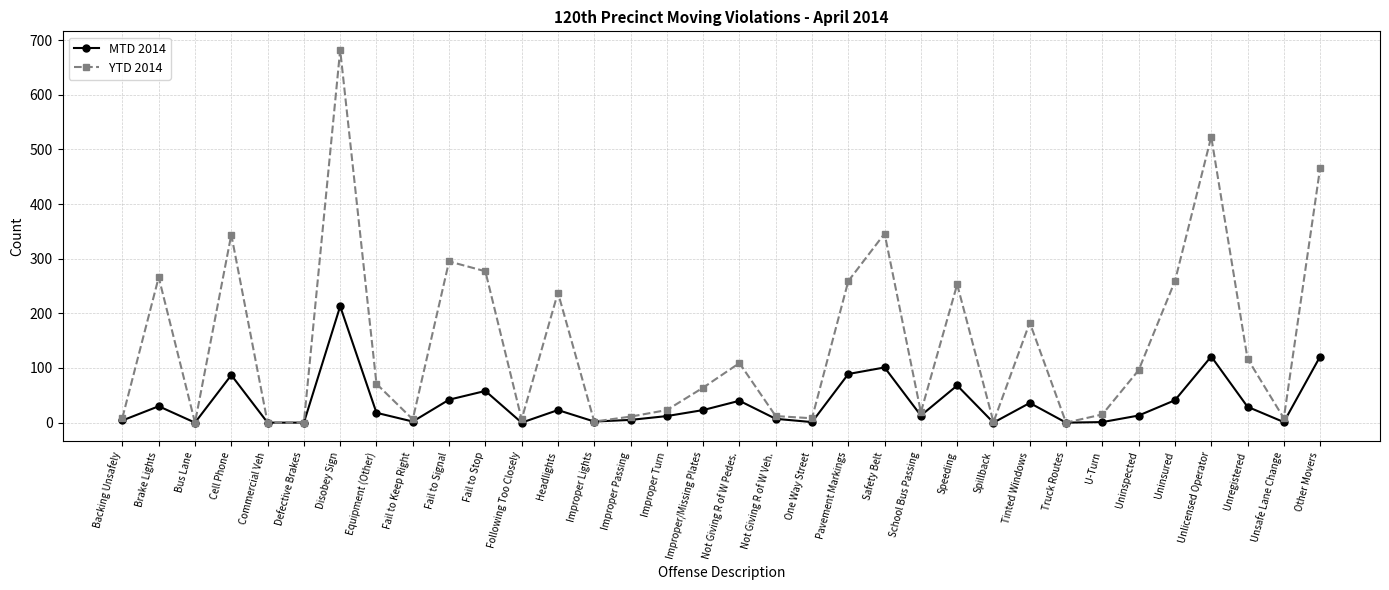

Which label corresponds to the largest value in the chart?

Disobey Sign